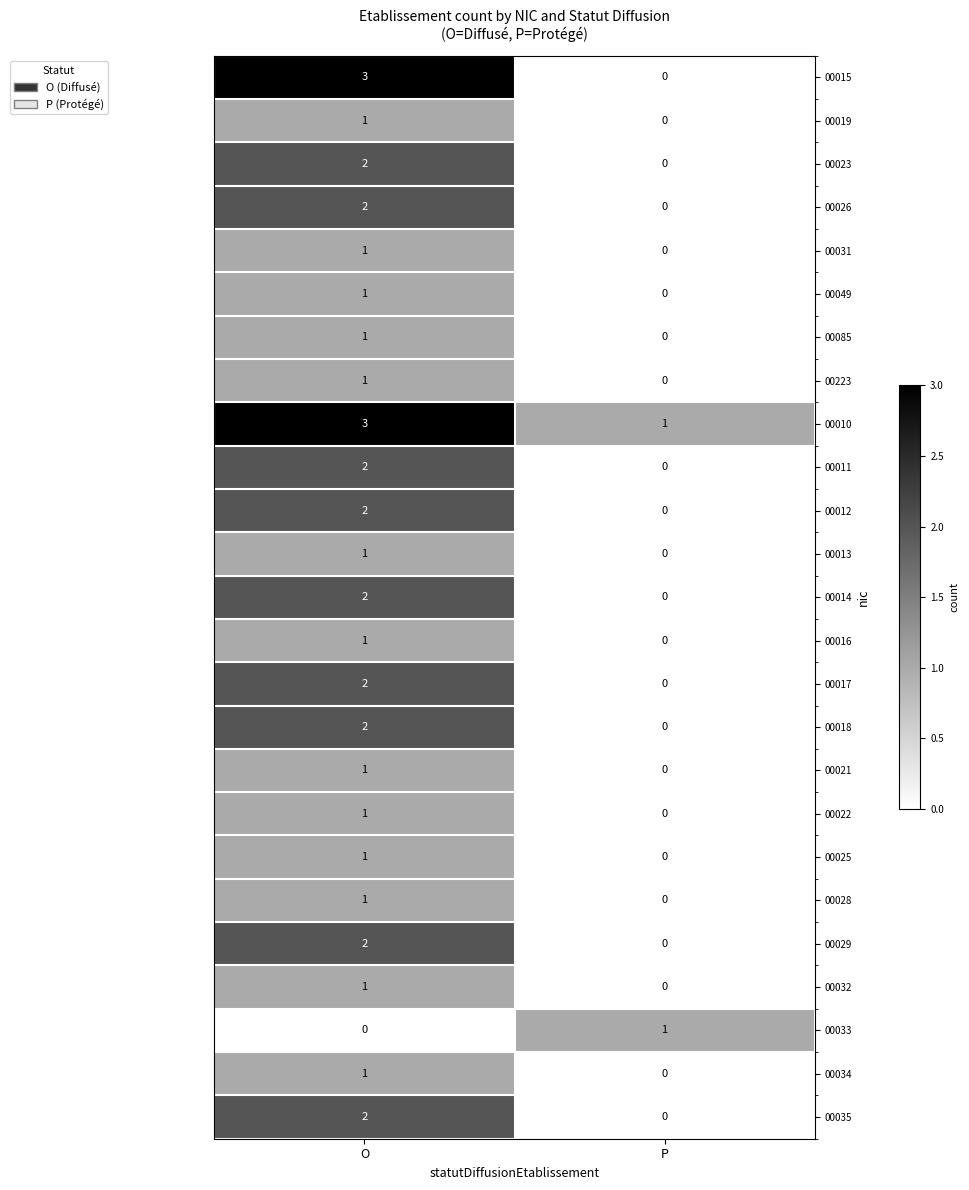

Which series has the widest spread of values?

00015